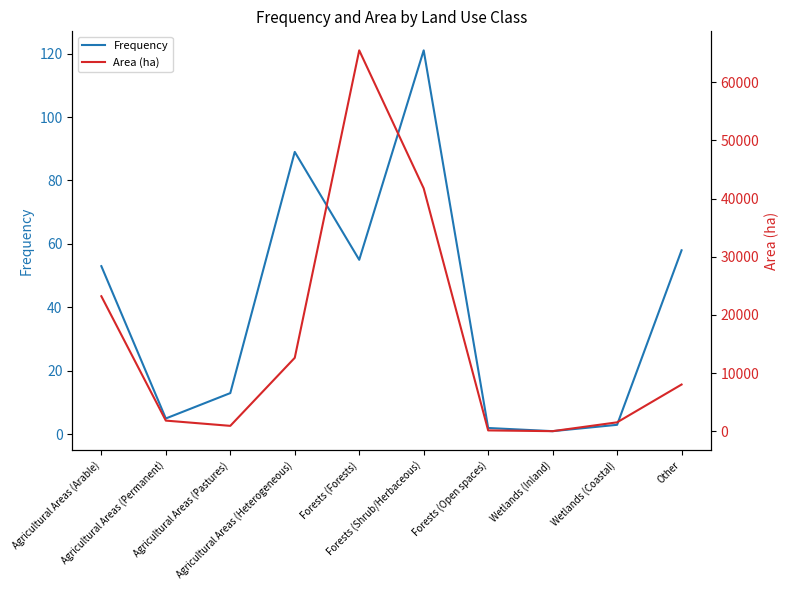

At which category does the chart reach its minimum across all series?

Wetlands (Inland)